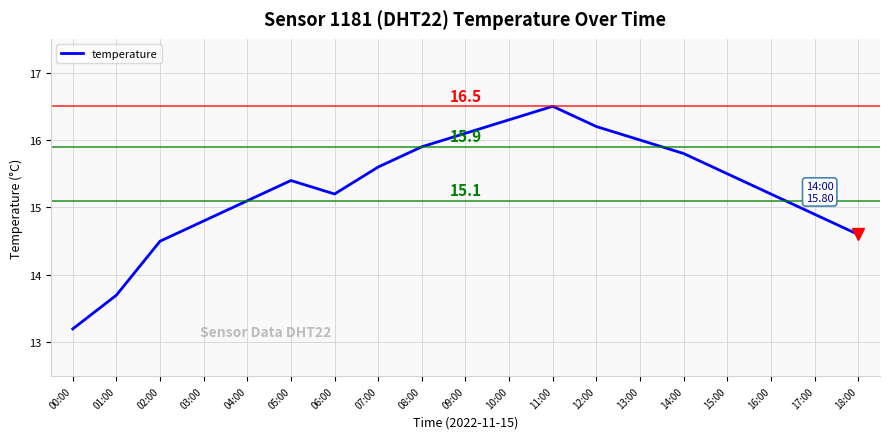

What is the change in value from 14:00 to 18:00?

-1.2